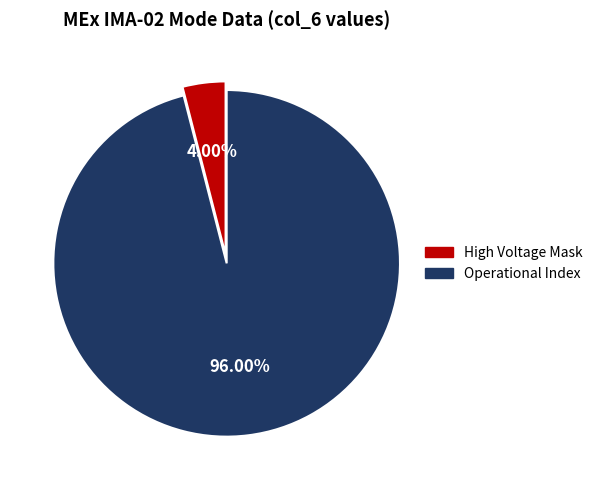

Is there a majority slice in this chart?

Yes